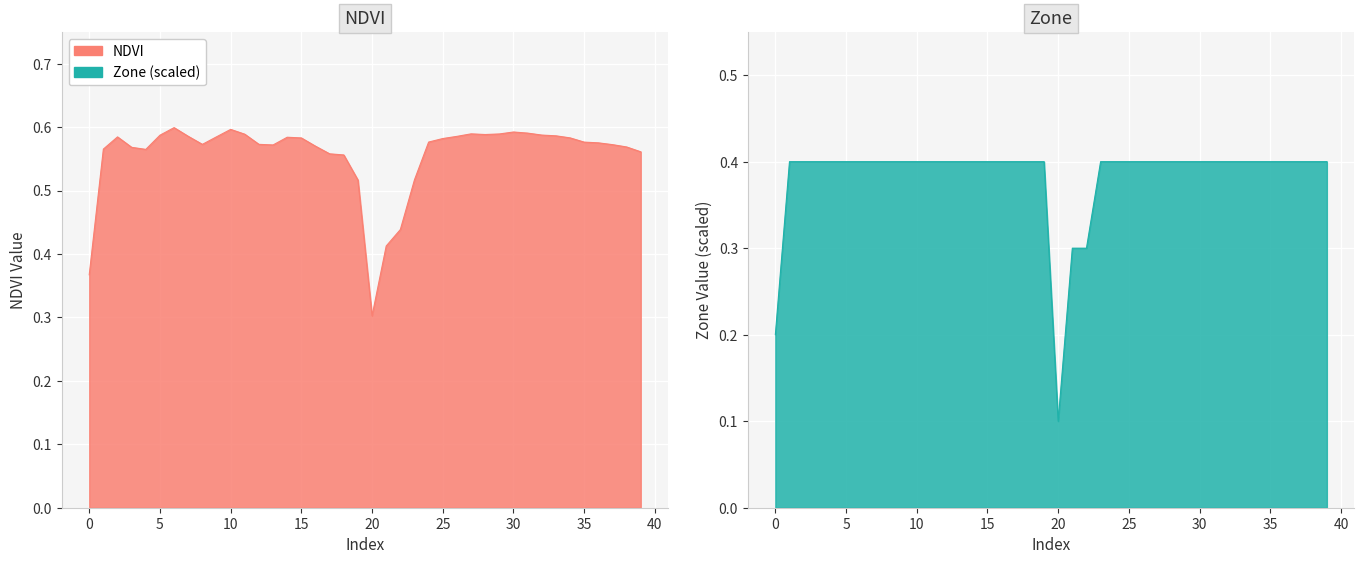

Which label corresponds to the largest value in the chart?

6